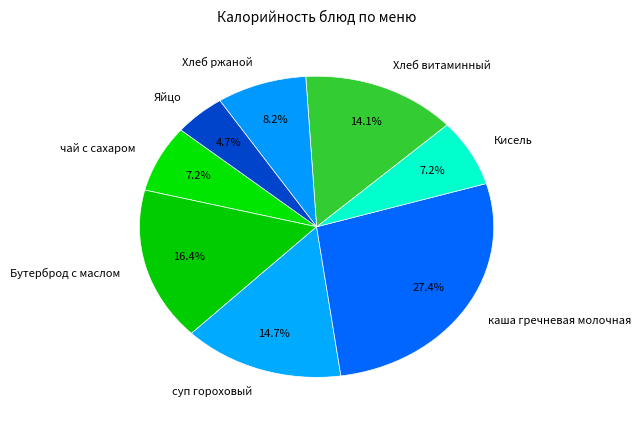

How many segments does this pie chart have?

8